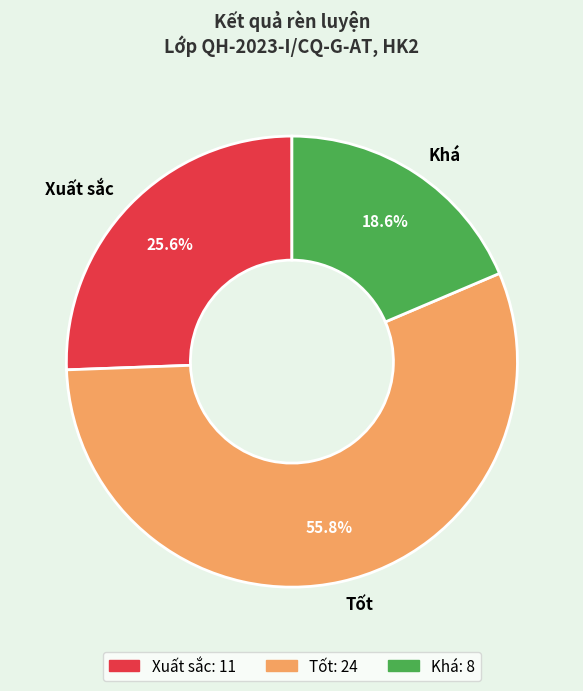

What is the largest slice in the pie chart?

Tốt